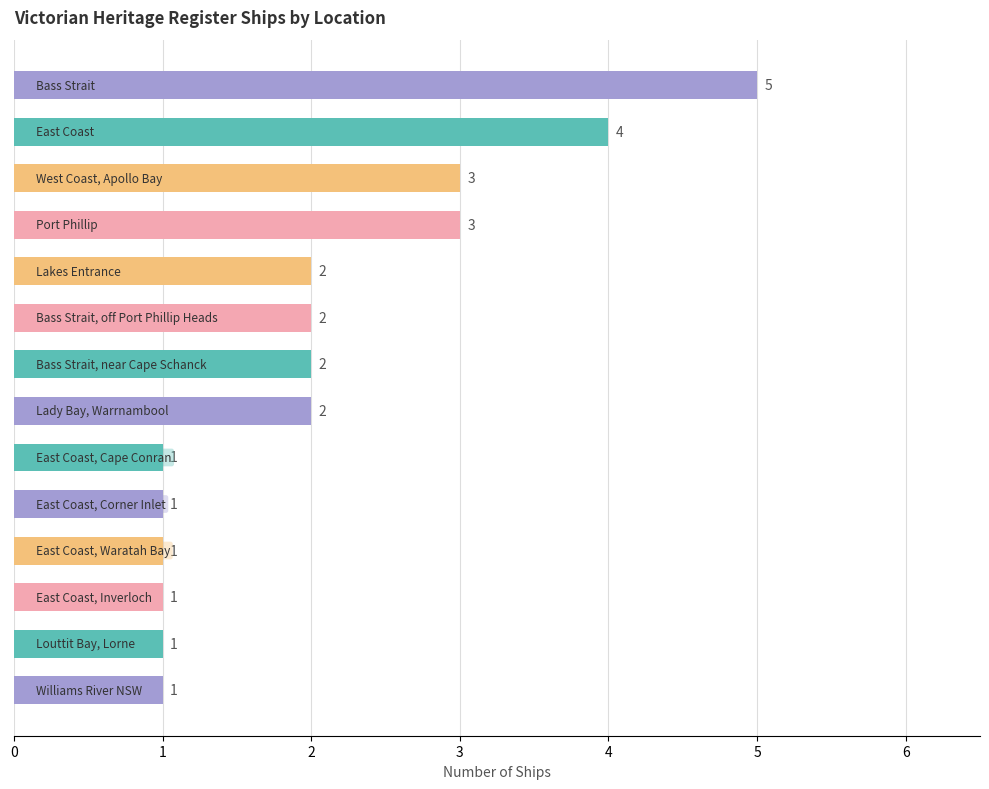

What is the difference between the second highest and minimum values?

3